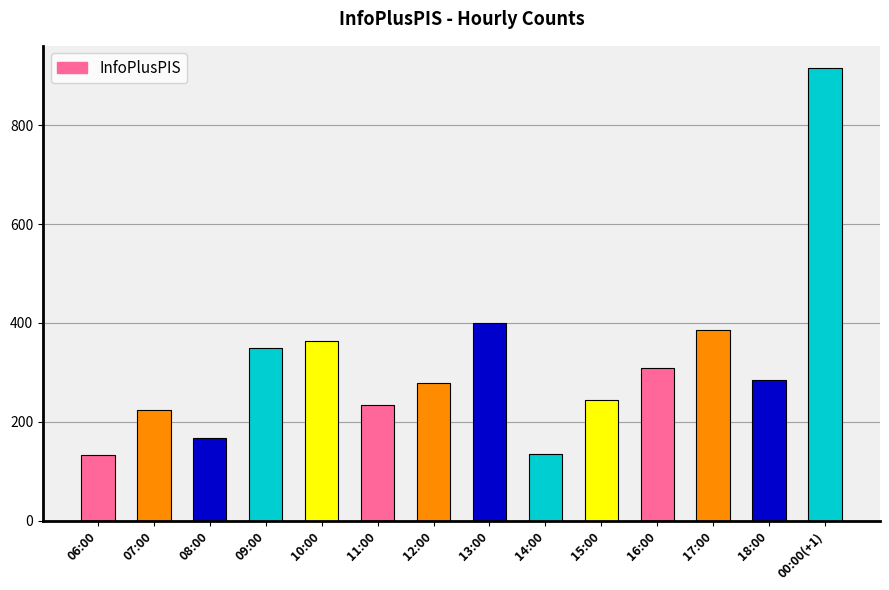

At which label does the data first exceed 284?

09:00